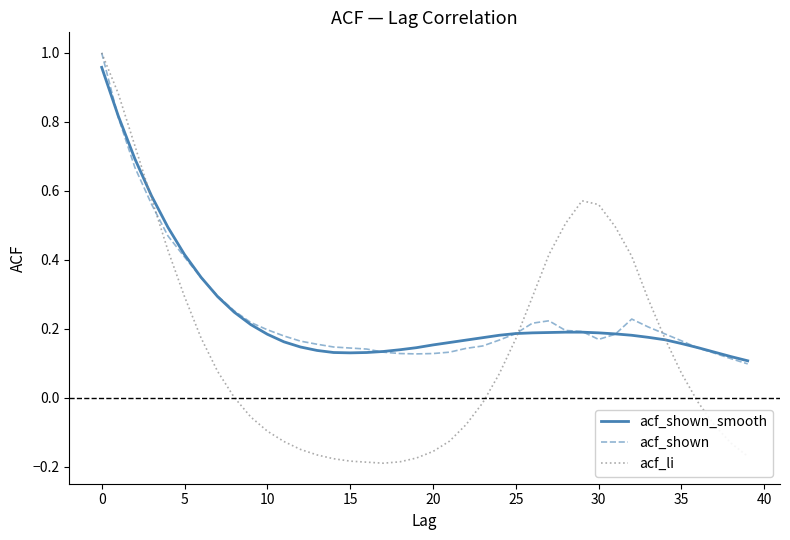

Which series has the widest spread of values?

acf_li